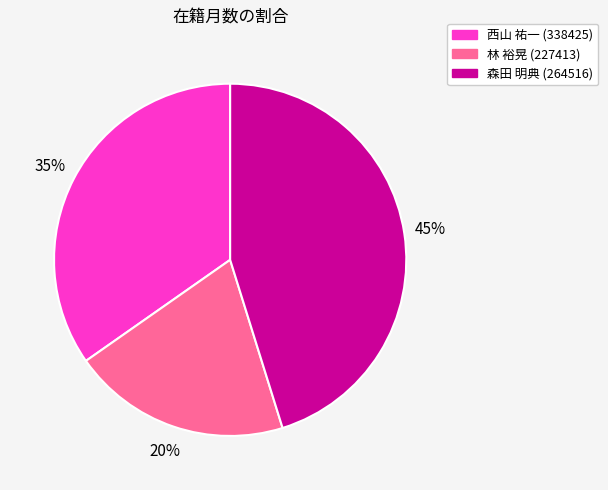

To the nearest percent, what is the combined percentage of 森田 明典 (264516) and 西山 祐一 (338425)?

80%